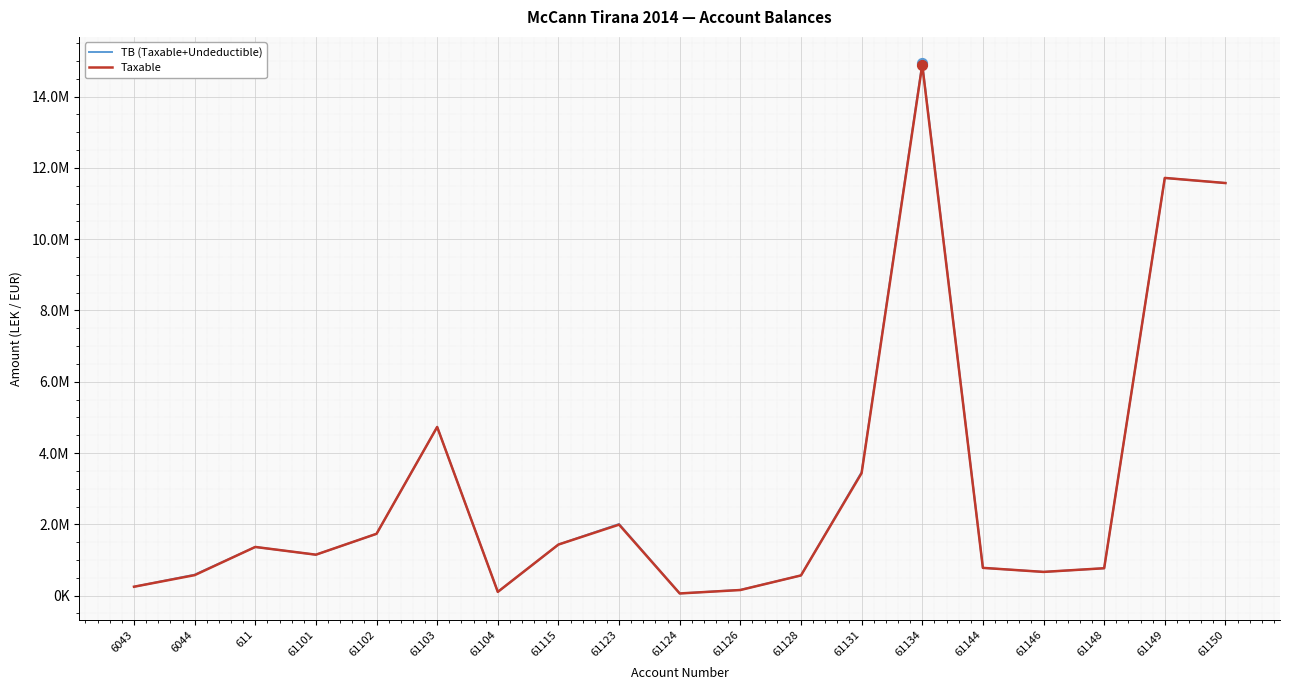

What are all the series names shown in the legend?

TB (Taxable+Undeductible), Taxable